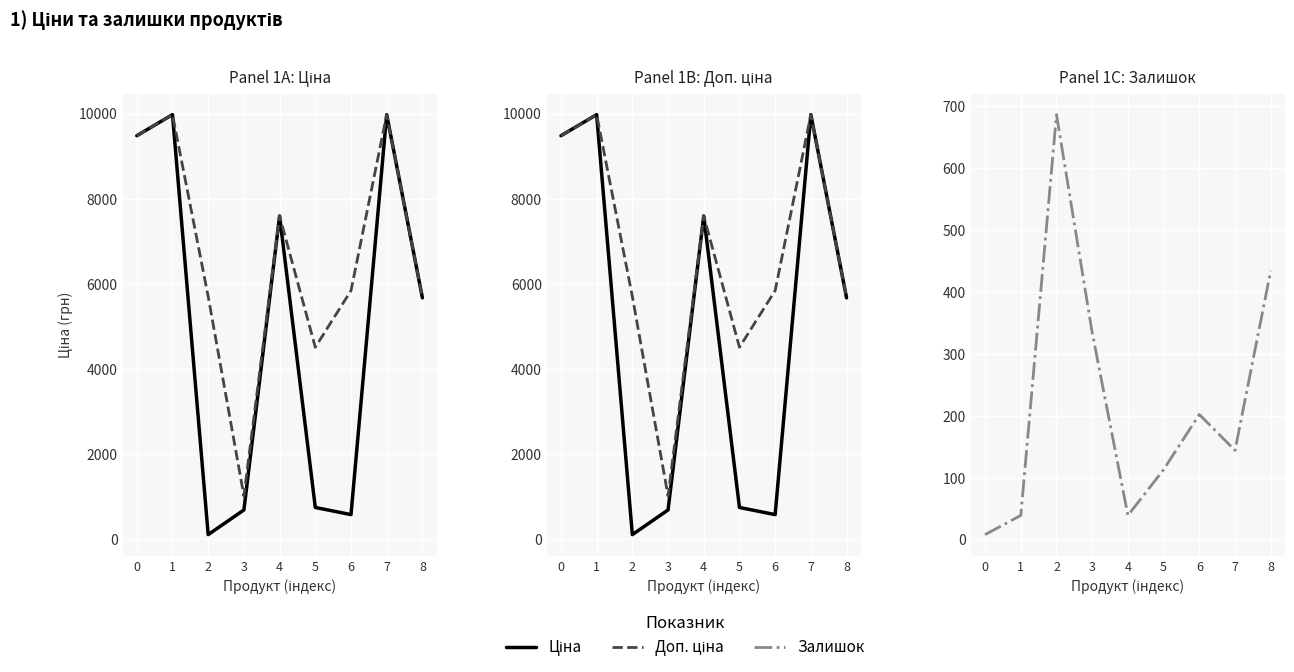

The Ціна series shows 1810.4 at 4. True or false?

False